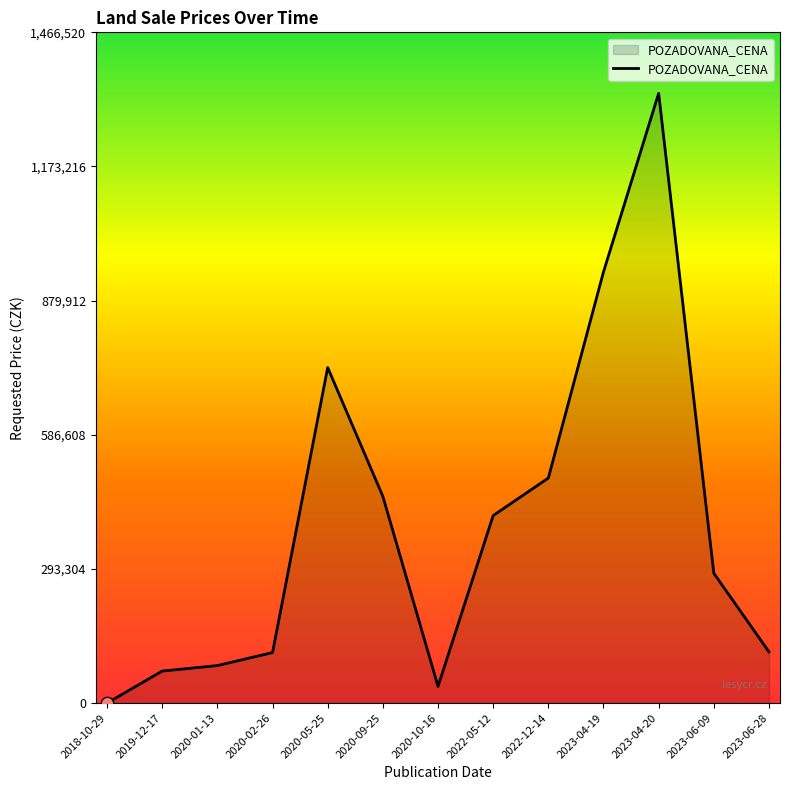

Approximately how many times larger is the value at 2020-05-25 compared to 2023-04-19?

0.8